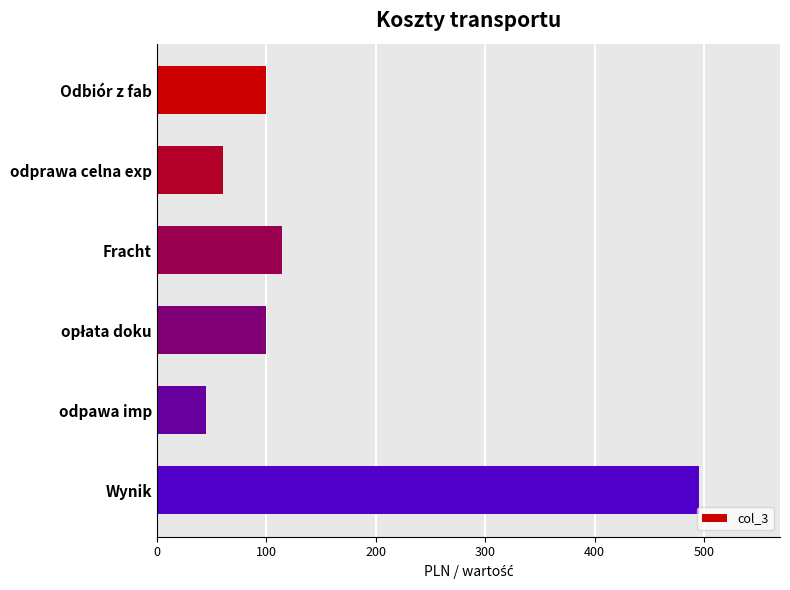

Does the chart contain any negative values?

No